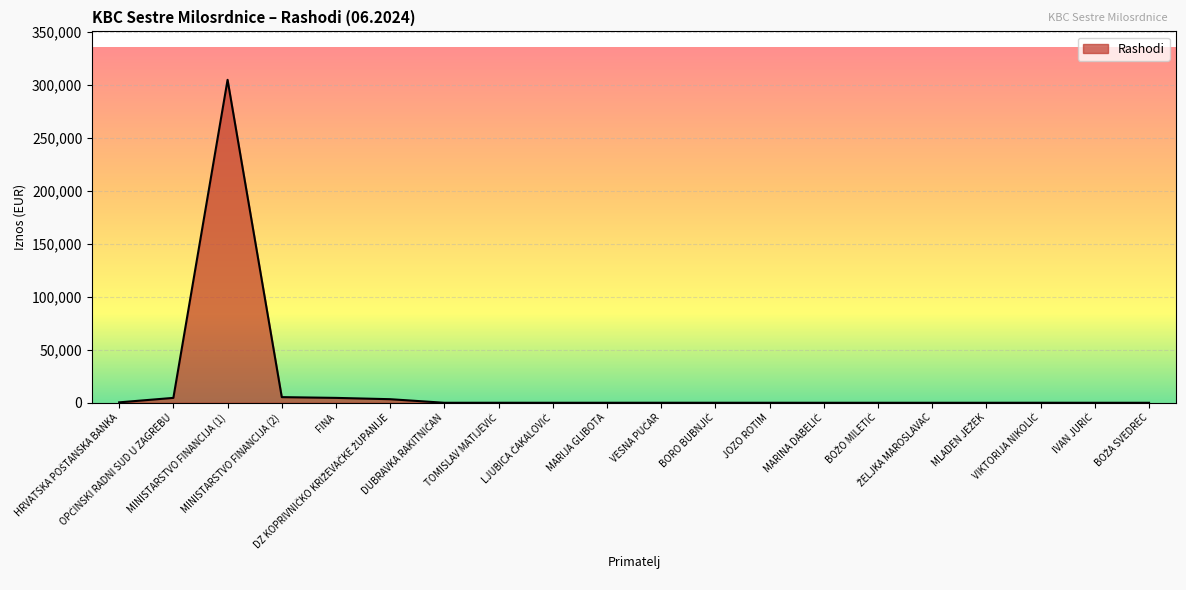

What is the greatest value displayed?

304607.9